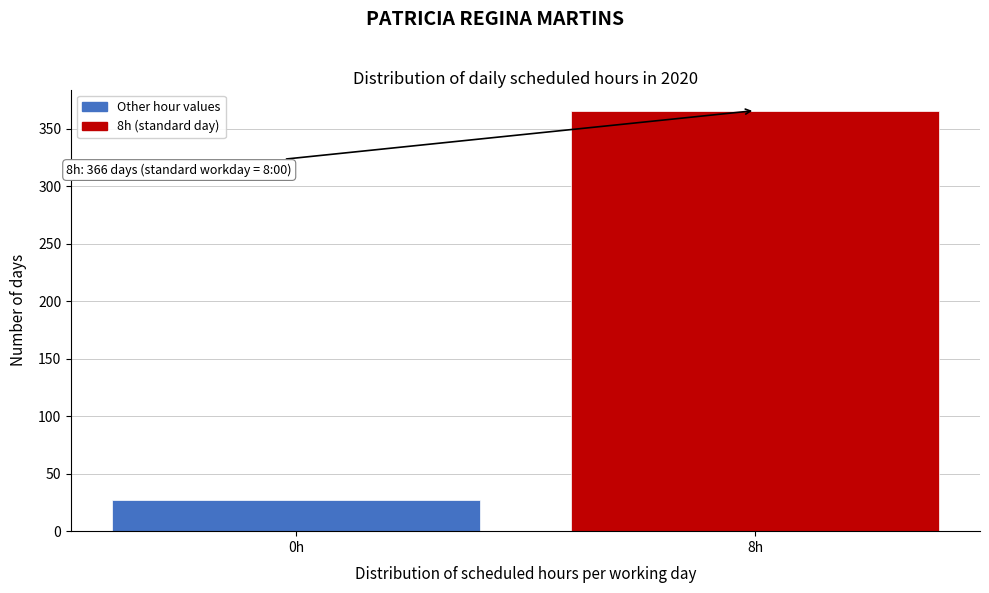

Reading right to left, extract all data points from this chart.

366	27